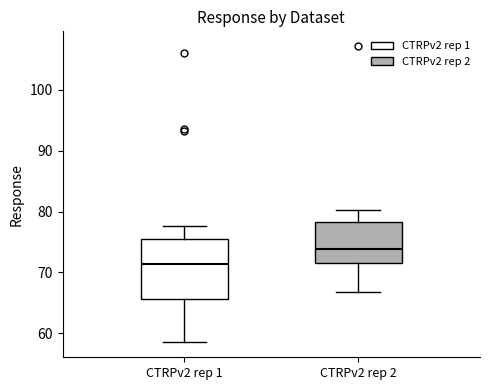

Reading left to right, transcribe this box plot: for each box, give where its median line is, the range the box spans, and where its two whiskers end, as read against the y-axis. The values are not printed on the chart, so give them approximately, as read against the axis.

CTRPv2 rep 1: median 71, box 66 to 76, whiskers 58 to 78
CTRPv2 rep 2: median 74, box 72 to 78, whiskers 67 to 80